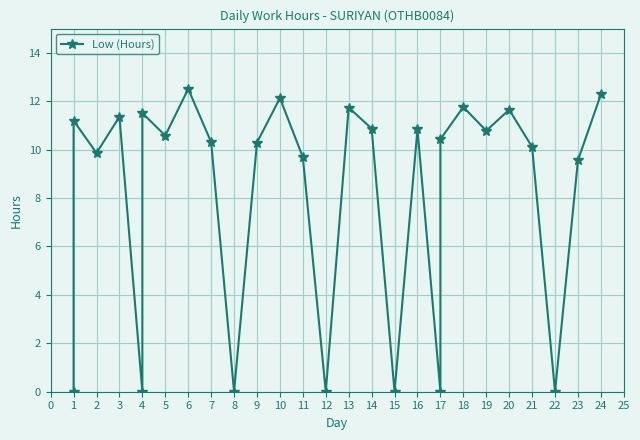

How many points are higher than both their immediate neighbors (excluding endpoints)?

9